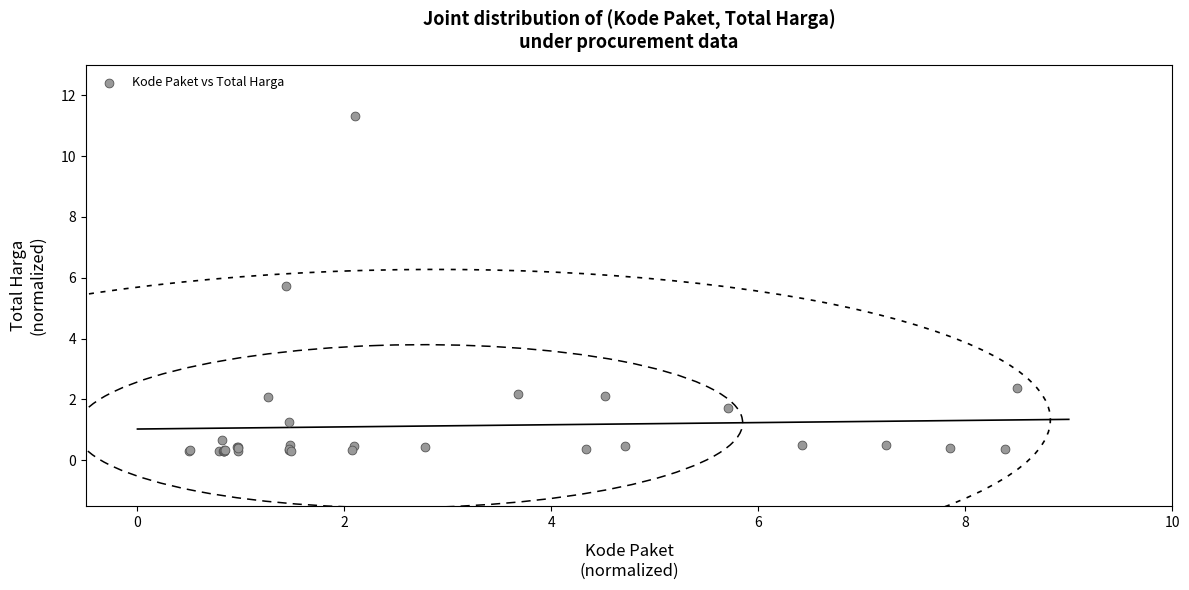

What Y value in the scatter plot is closest to 5?

5.7